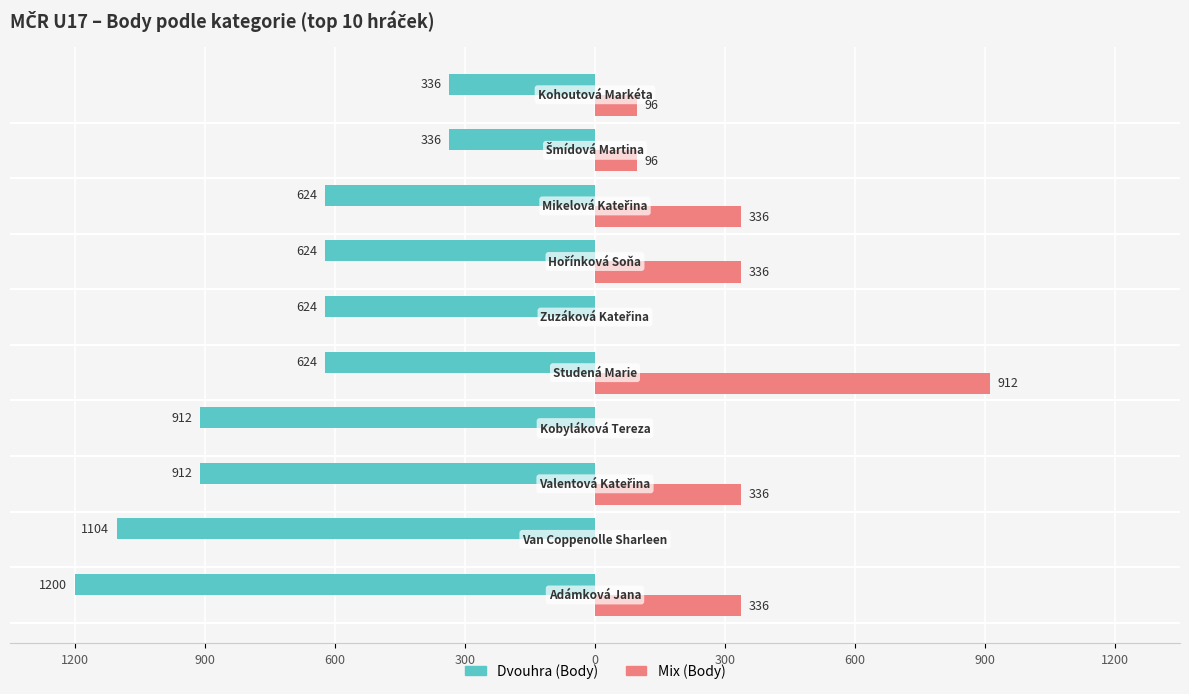

What are all the series names shown in the legend?

Dvouhra (Body), Mix (Body)